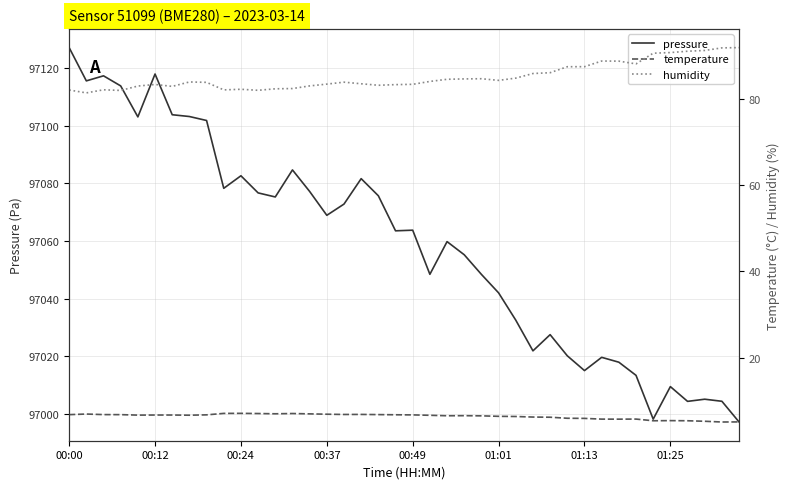

True or false: pressure and temperature intersect in this chart.

False